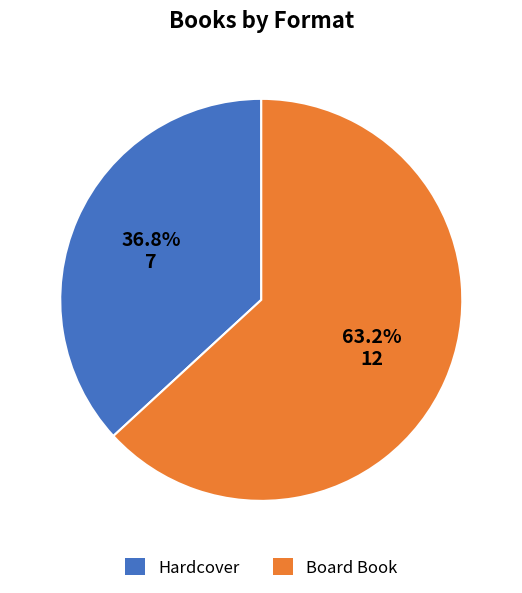

Rank the categories by value from lowest to highest.

Hardcover, Board Book